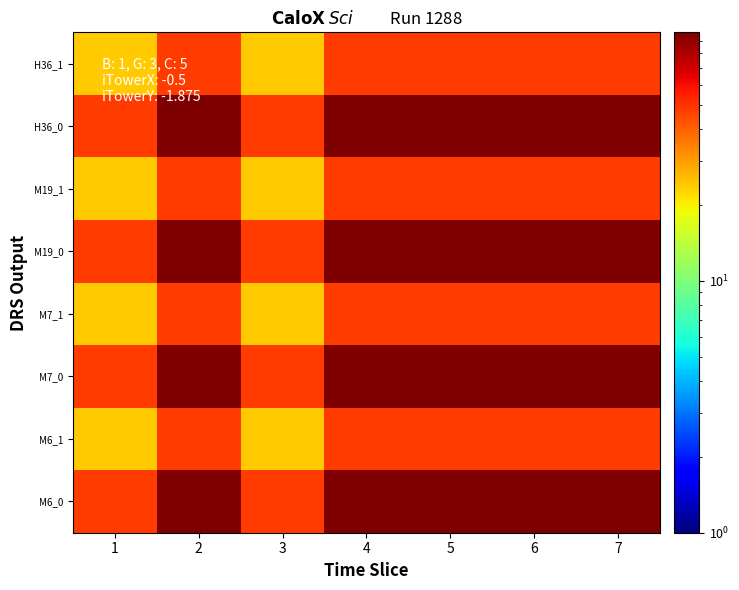

What is the total value across all series at 4?

576